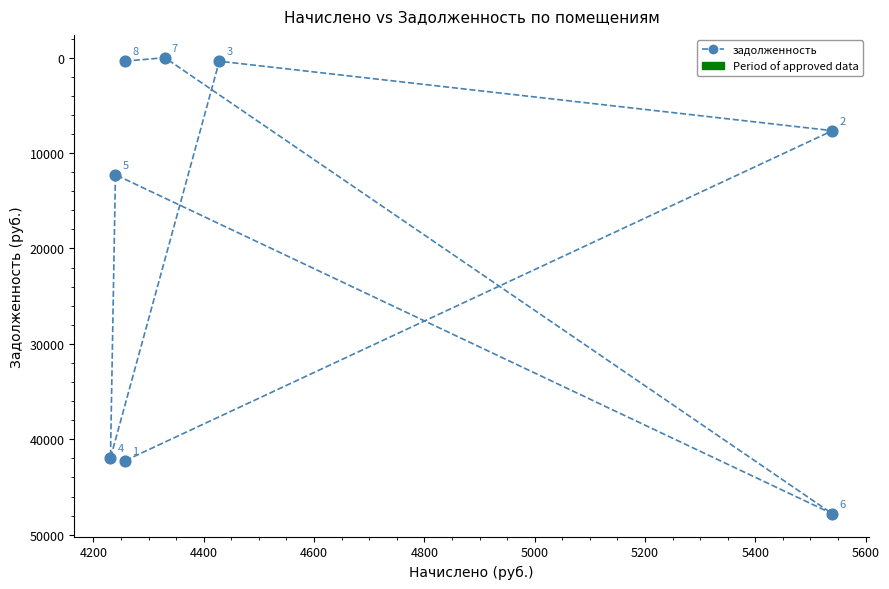

What is the range of Y values (max minus min)?

47814.5